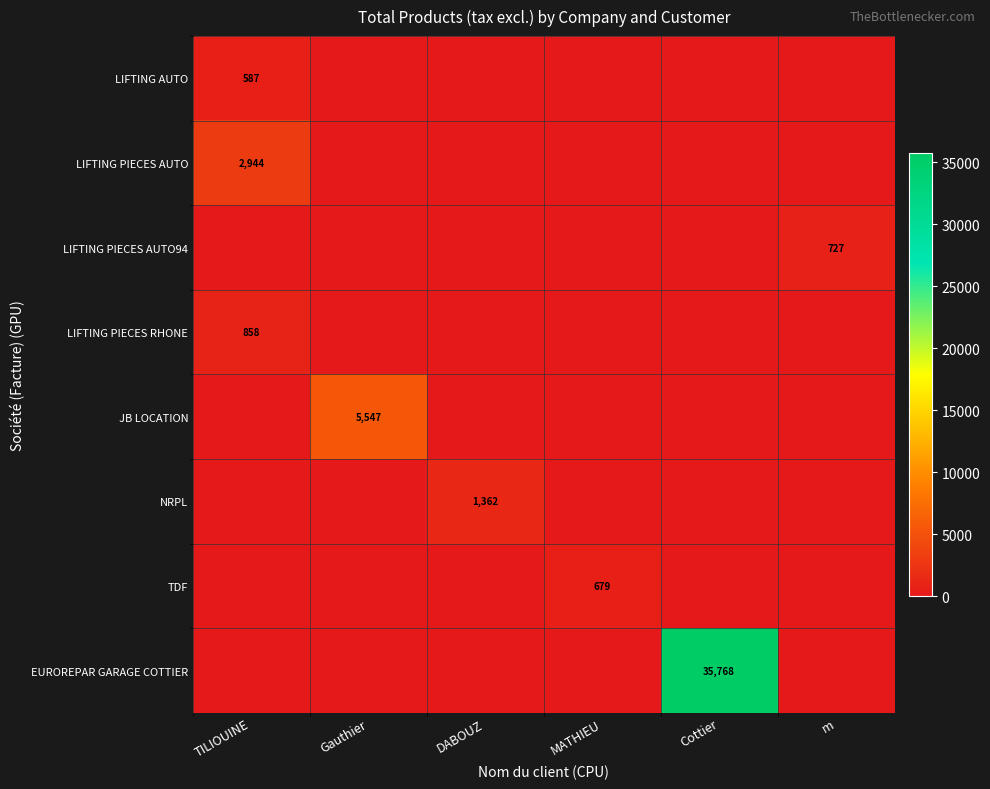

The value of LIFTING PIECES RHONE at TILIOUINE is 1302. True or false?

False